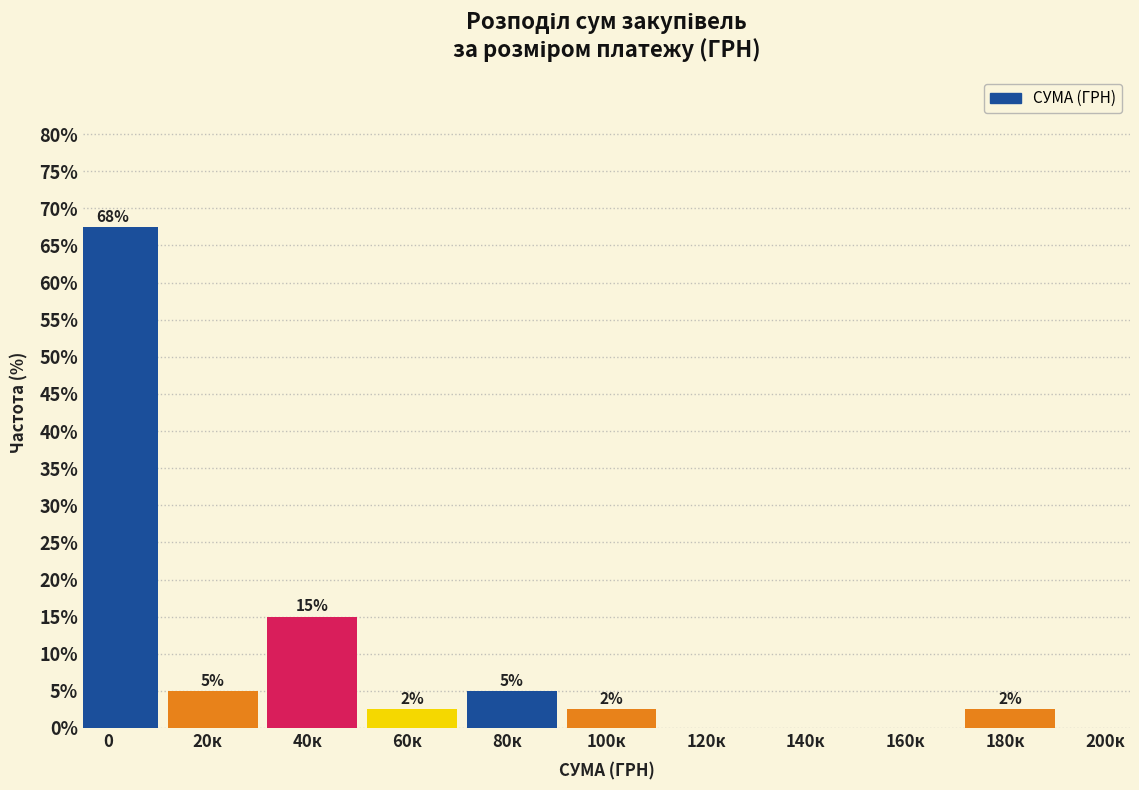

Are the bars horizontal?

No